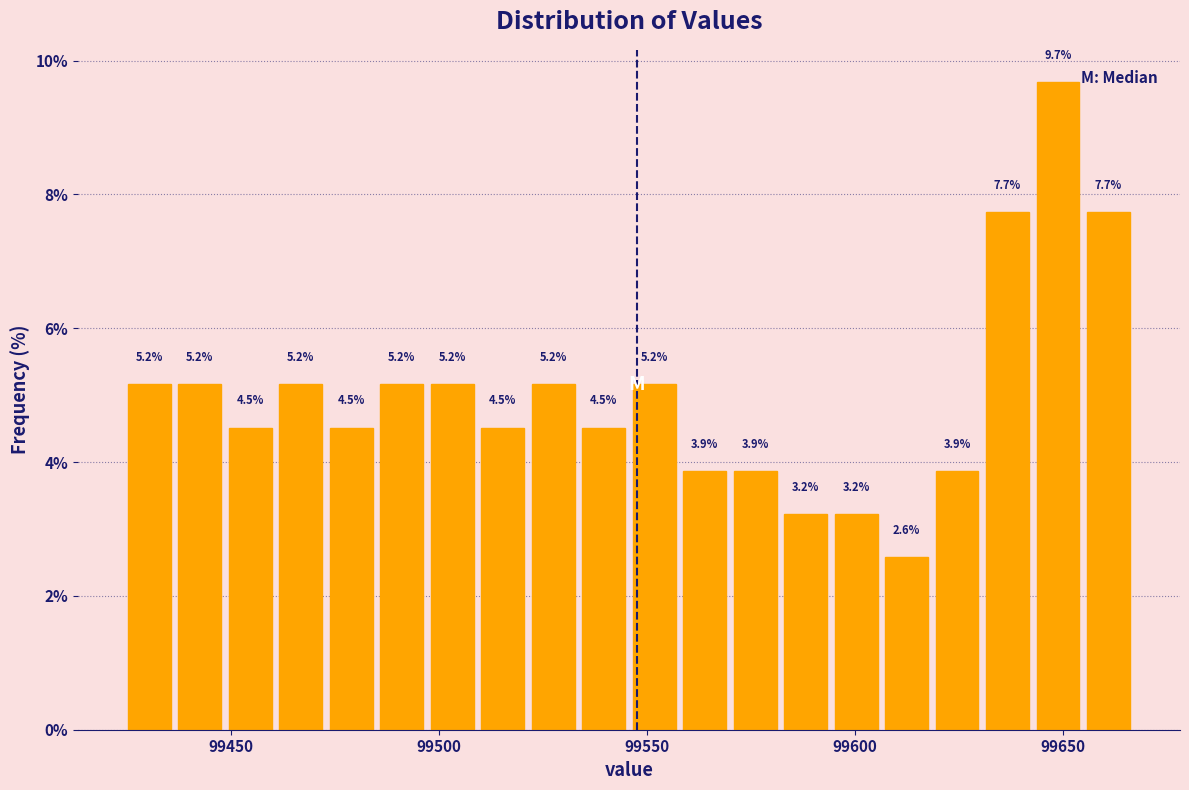

Read against the x-axis, roughly where is the centre of the tallest bar?

99650